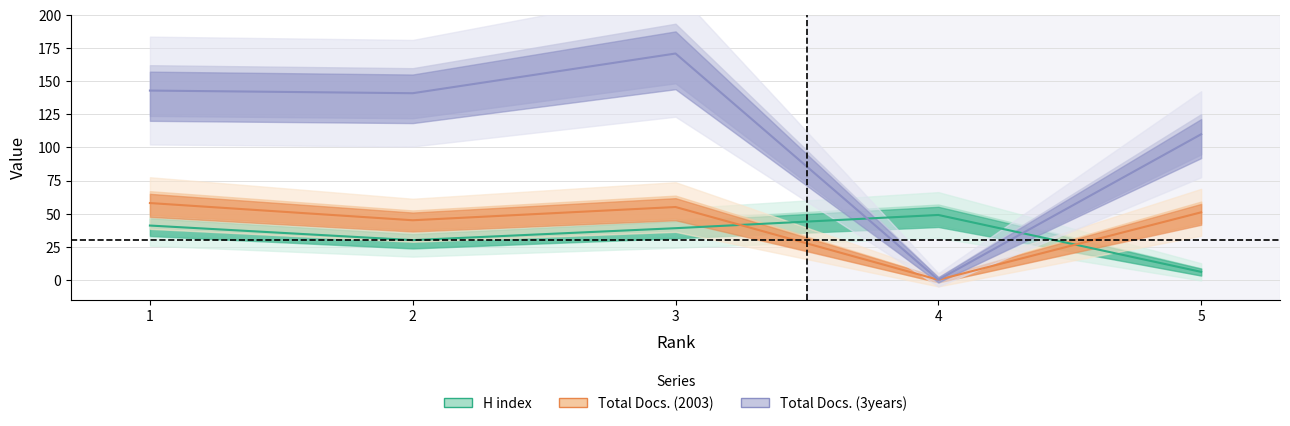

True or false: Total Docs. (2003) has a value of 11 at 5.

False